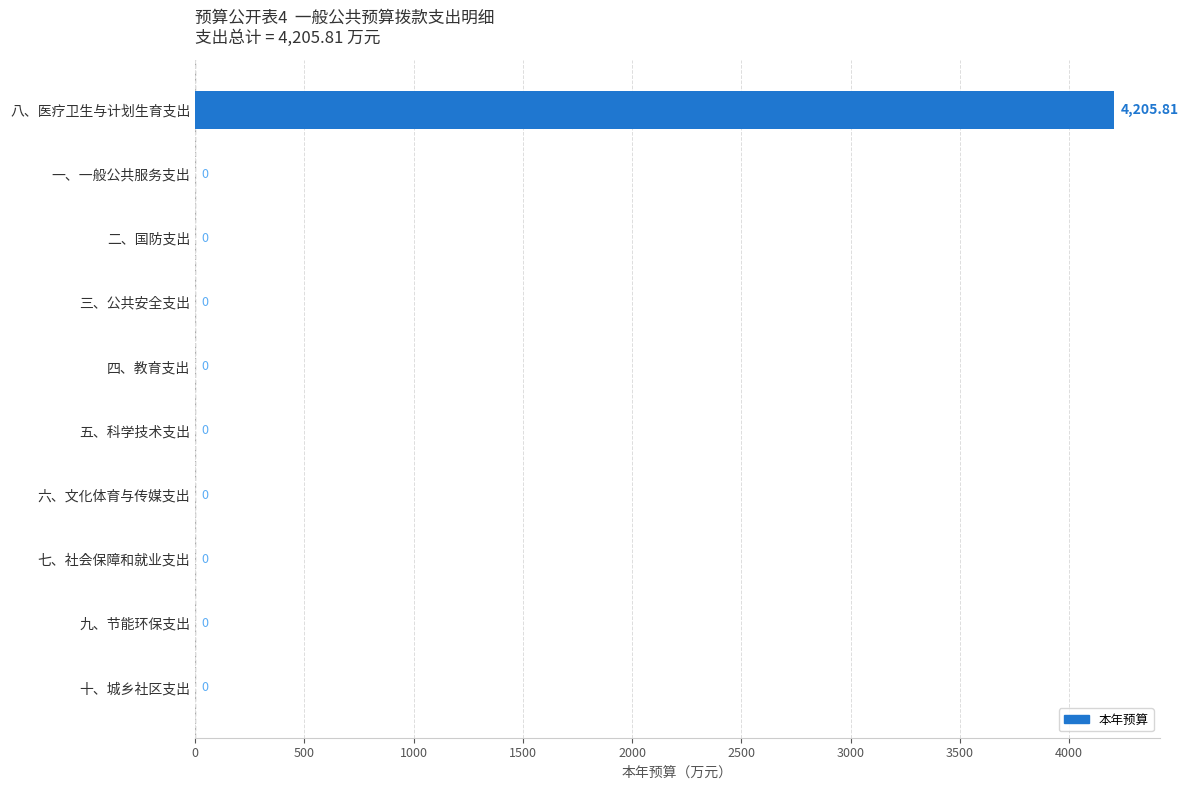

Which label corresponds to the largest value in the chart?

八、医疗卫生与计划生育支出